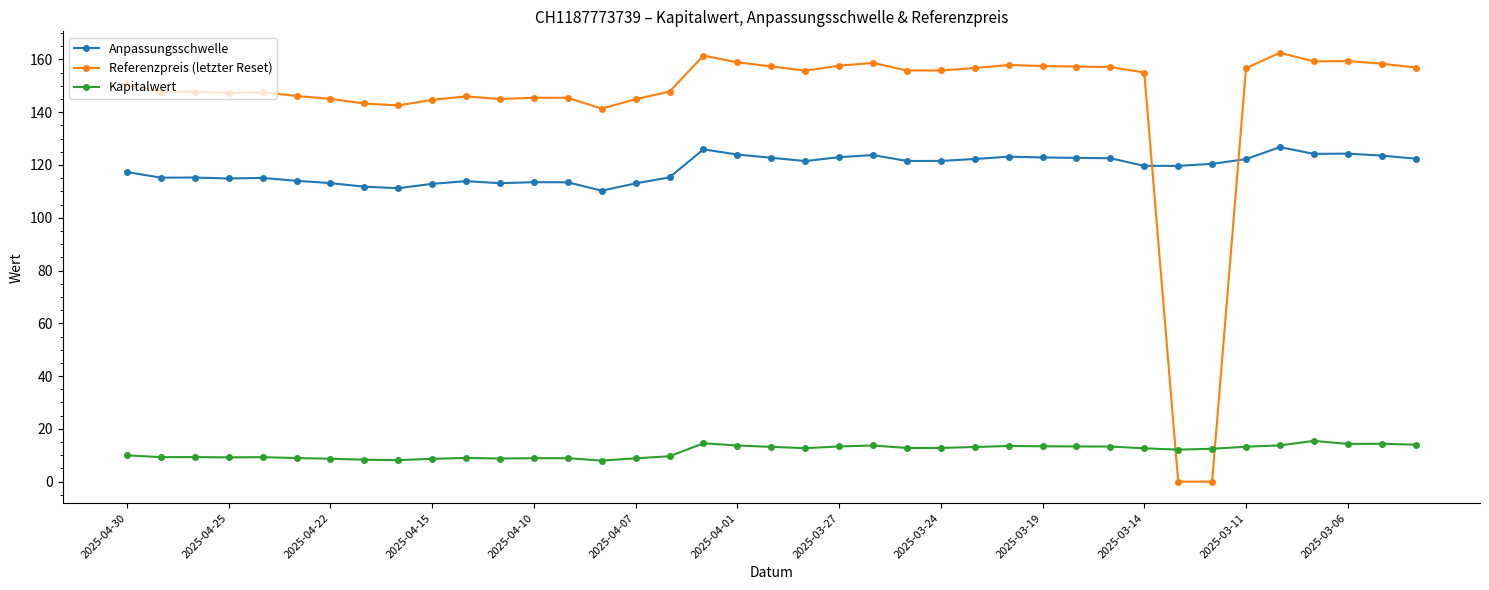

Which series ends up on top after the final intersection of Anpassungsschwelle and Referenzpreis (letzter Reset)?

Referenzpreis (letzter Reset)